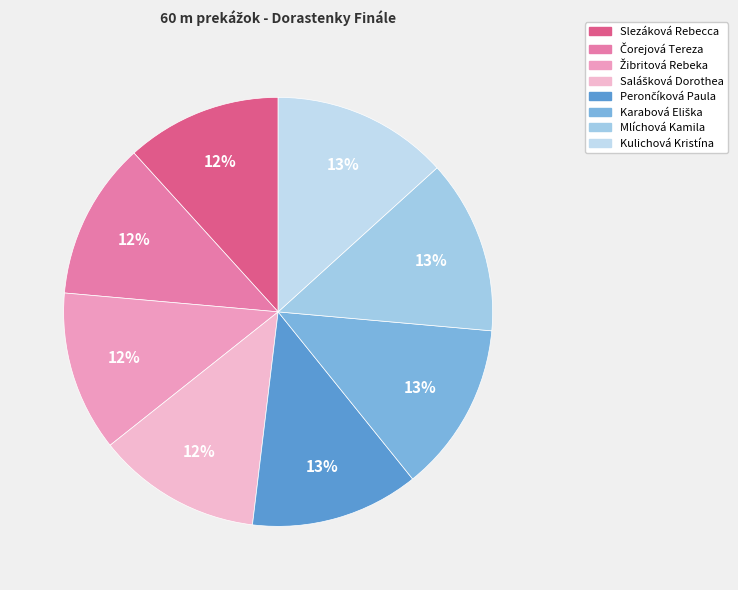

How many slices are in this pie chart?

8